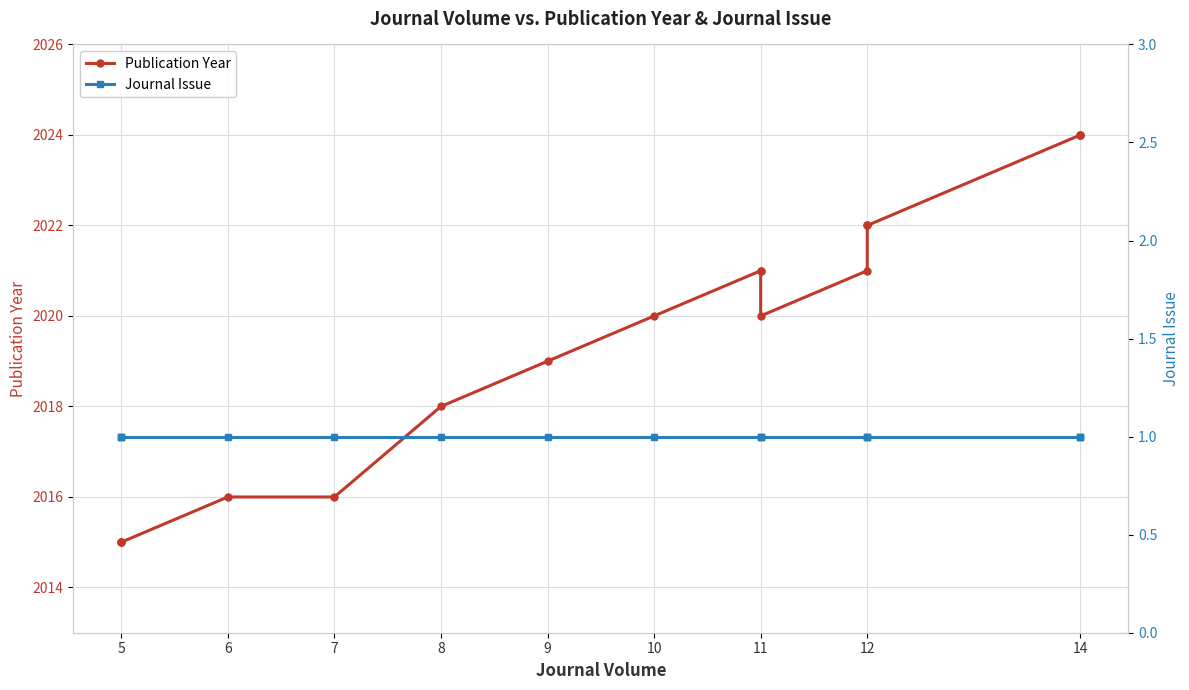

At 5, list the series in order from largest to smallest.

Publication Year, Journal Issue